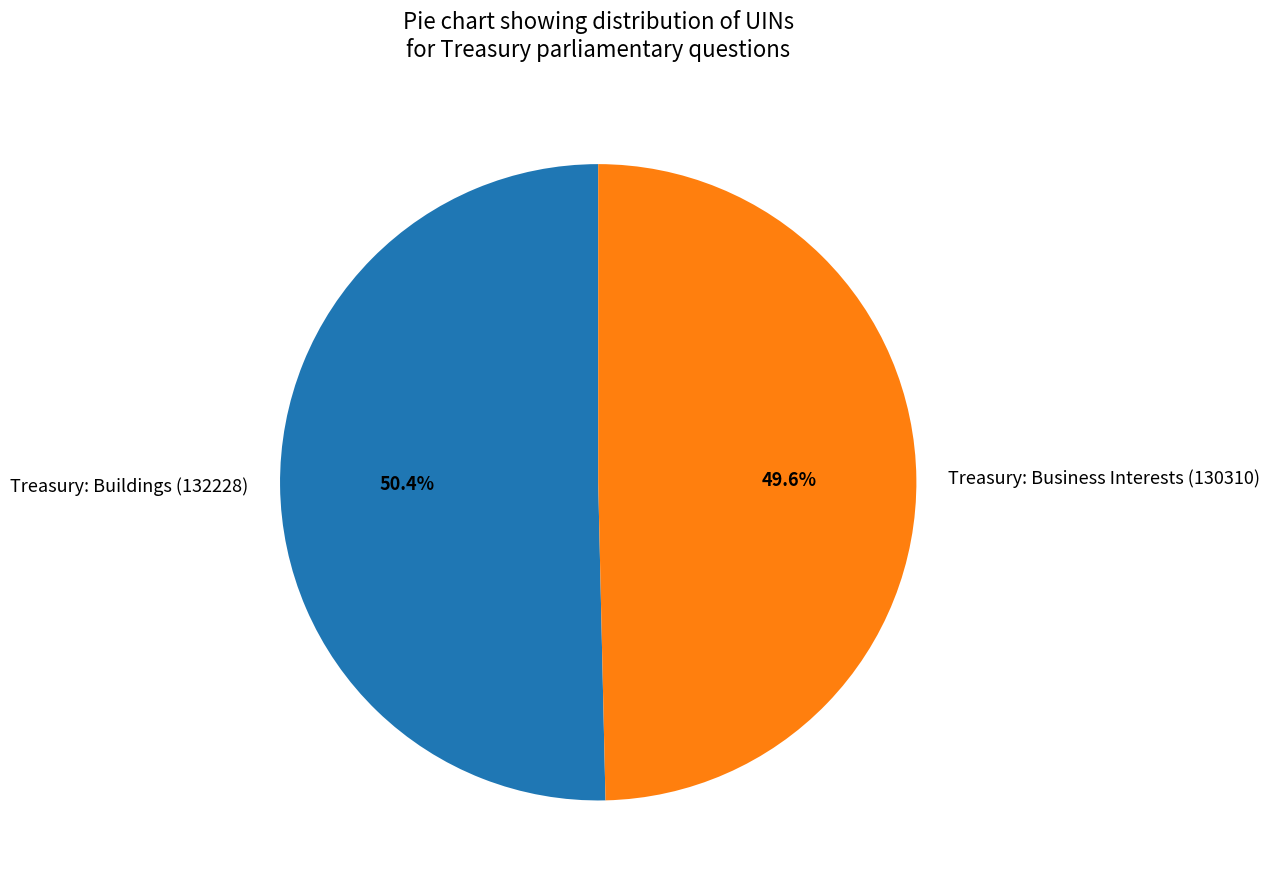

Do Treasury: Buildings (132228) and Treasury: Business Interests (130310) together represent more than half of the pie?

Yes